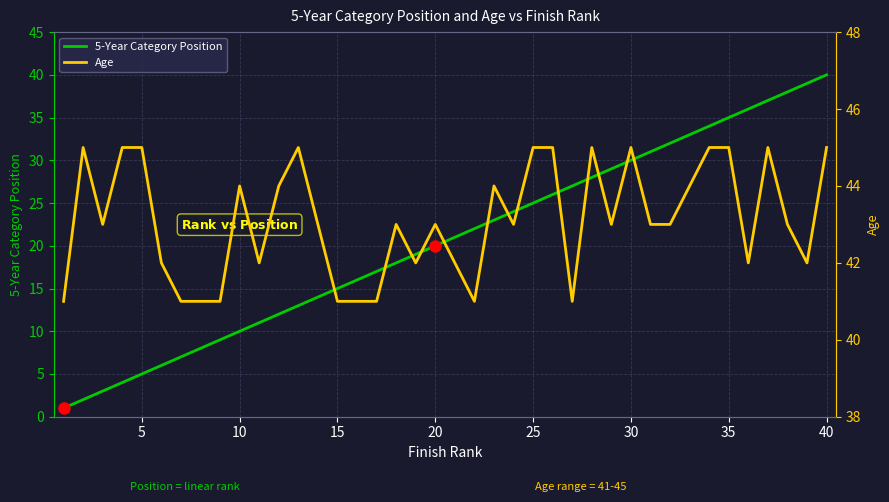

In Age, how many points are lower than both neighbors (excluding endpoints)?

9